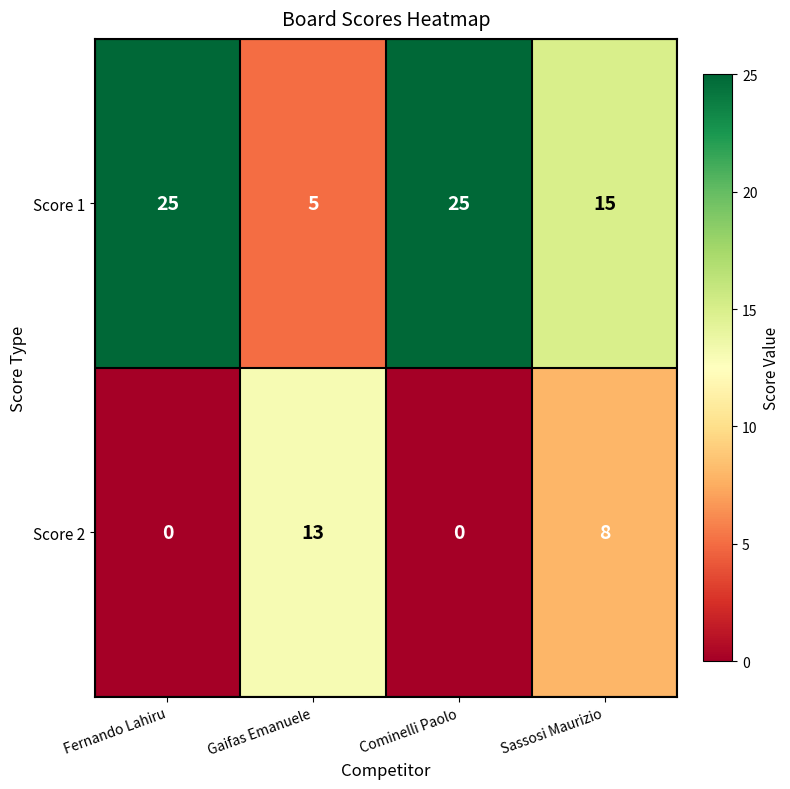

Rank the series by their average value, from lowest to highest.

Score 2, Score 1